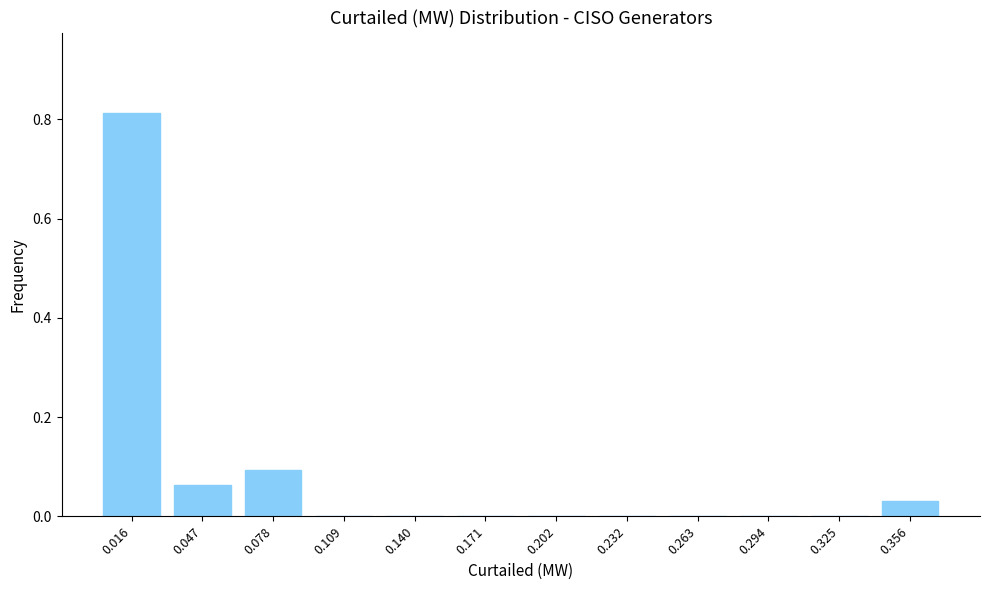

What is the change in value from 0.016 to 0.232?

-0.8